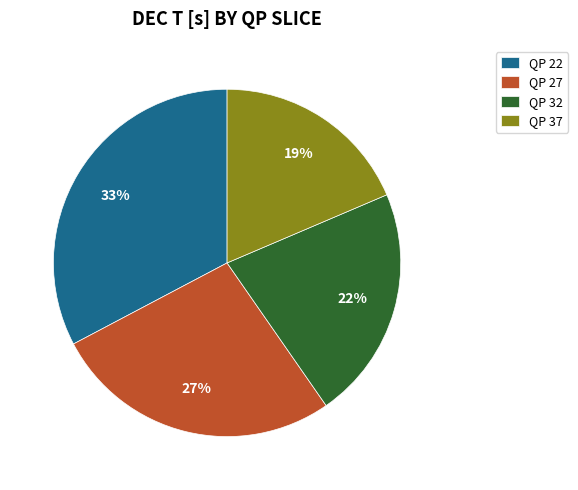

Count the number of slices in the pie.

4